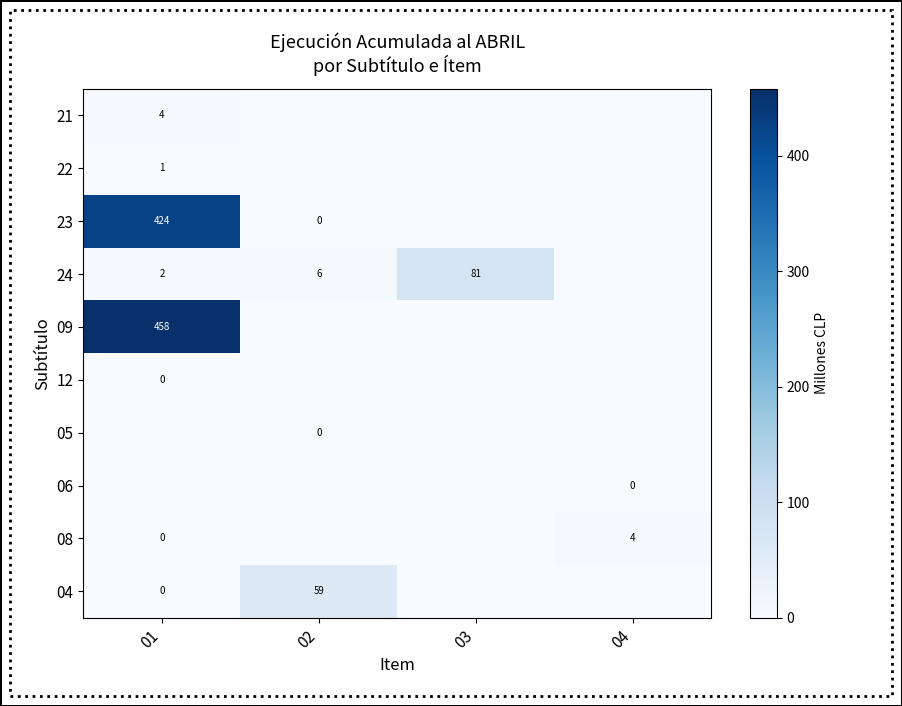

What is the sum of the 24 values at 01 and 02?

8